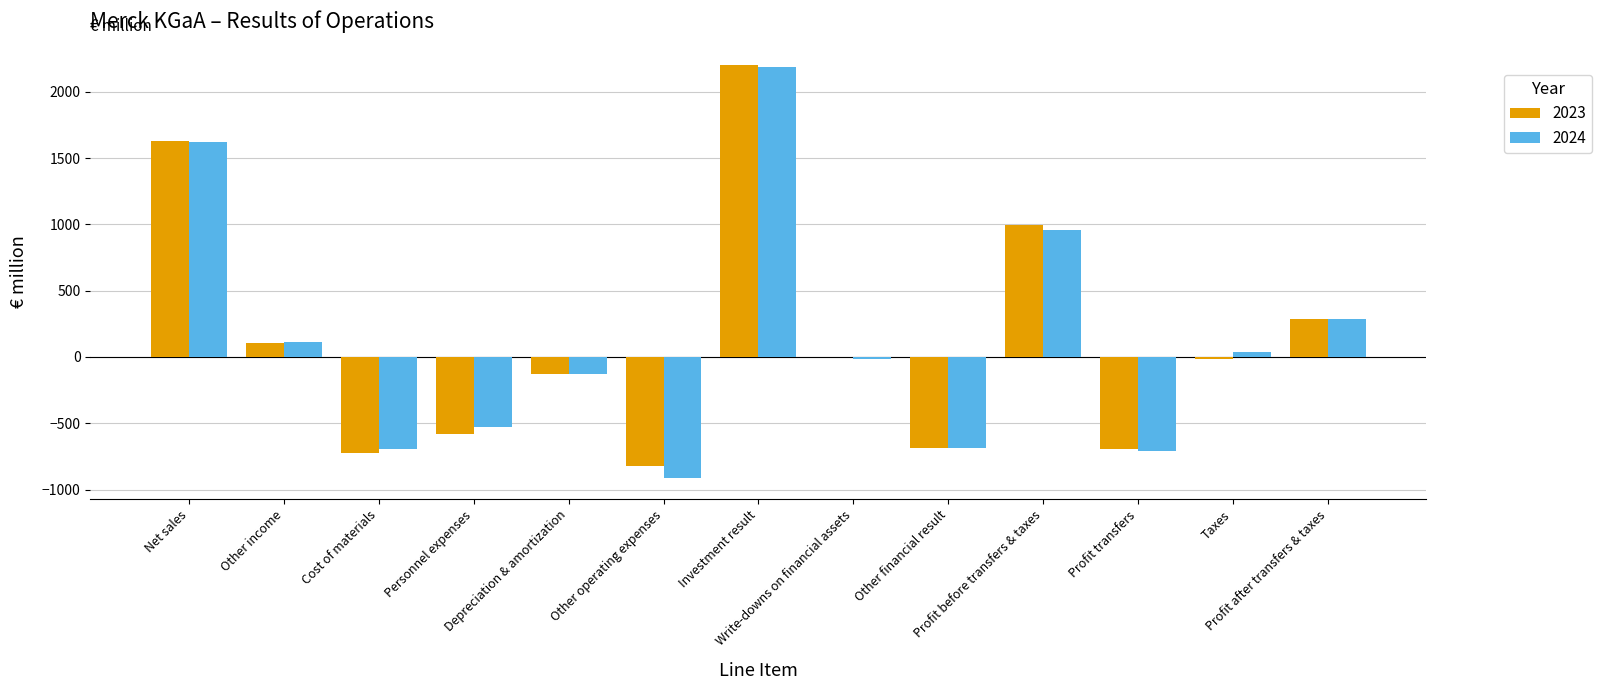

What is the maximum value shown in the chart?

2203